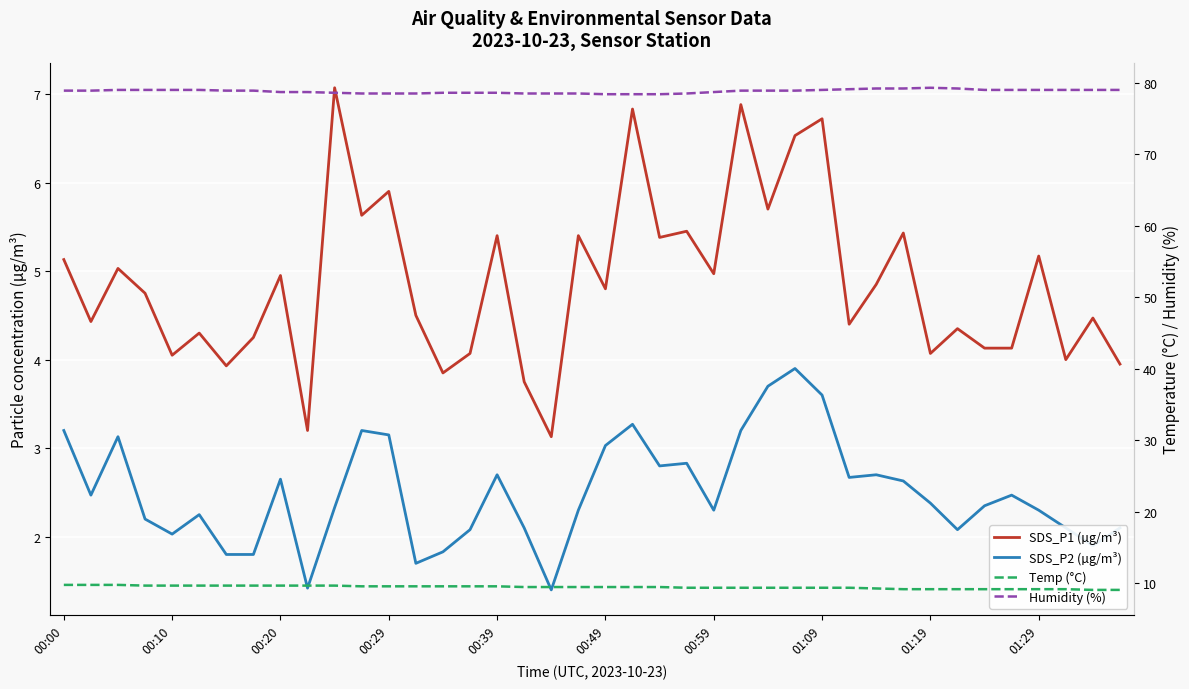

What is the spread (max minus min) of values at 01:19?

76.9